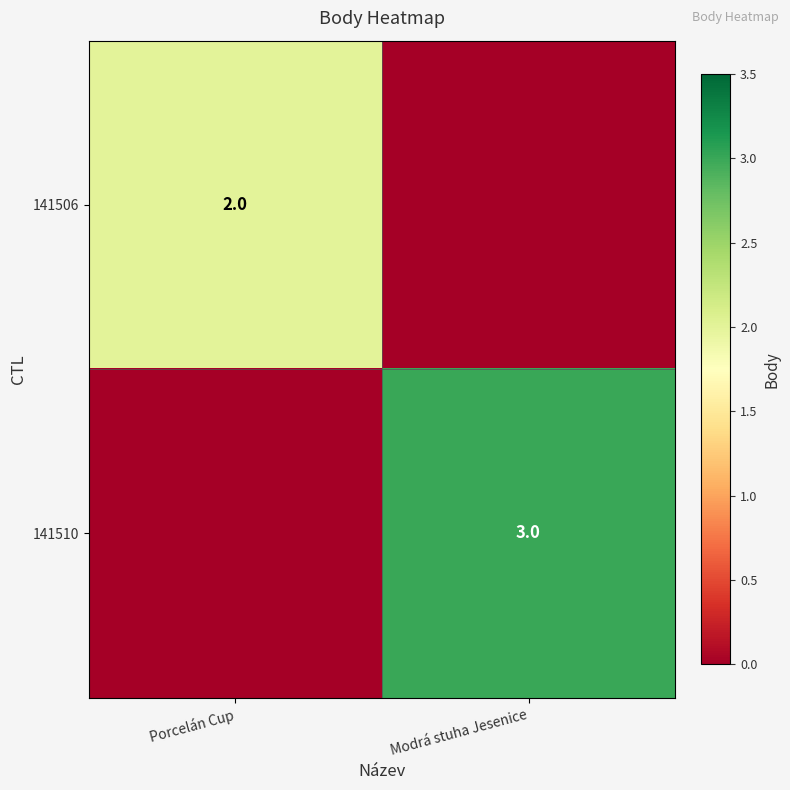

Is the value of 141510 at Modrá stuha Jesenice greater than the value of 141506 at Porcelán Cup?

Yes